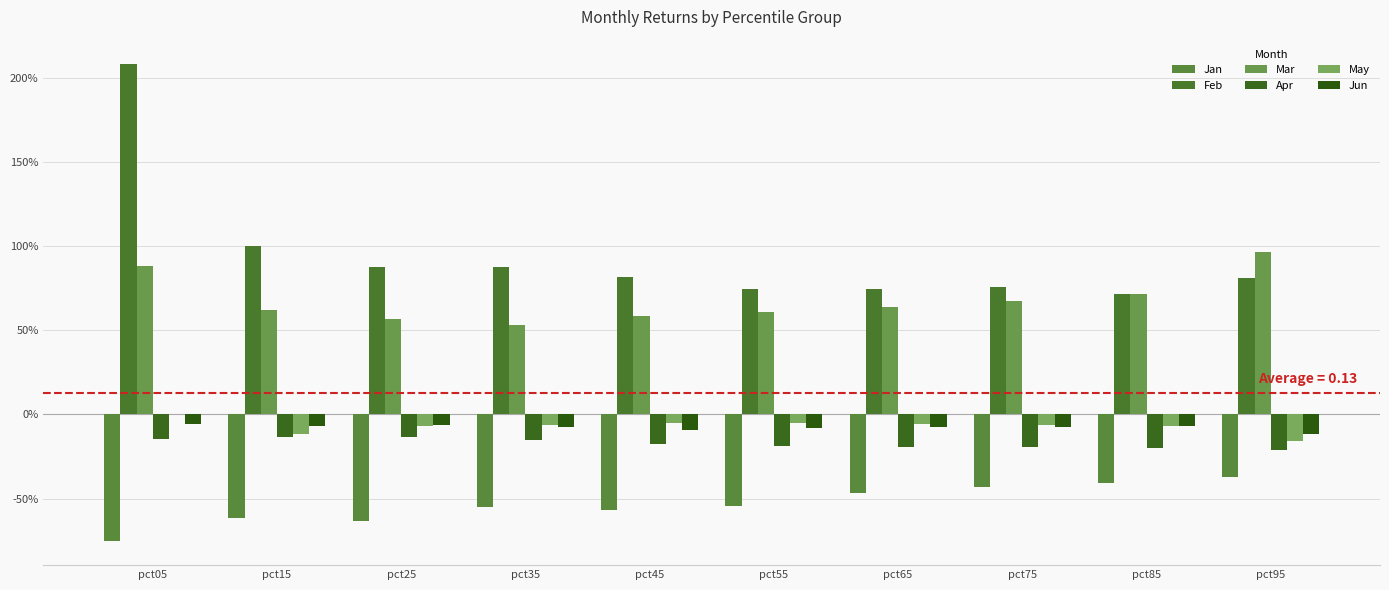

What value does the Mar series have at pct55?

0.6